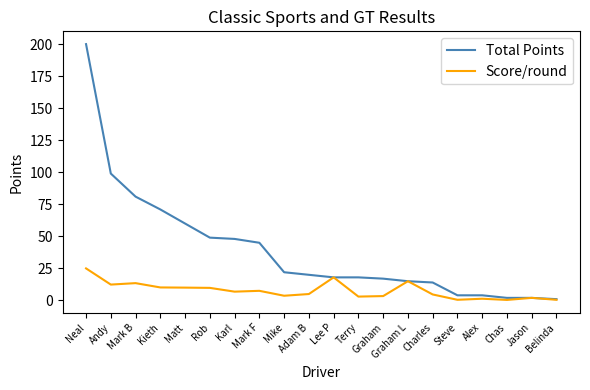

What are all the series names shown in the legend?

Total Points, Score/round